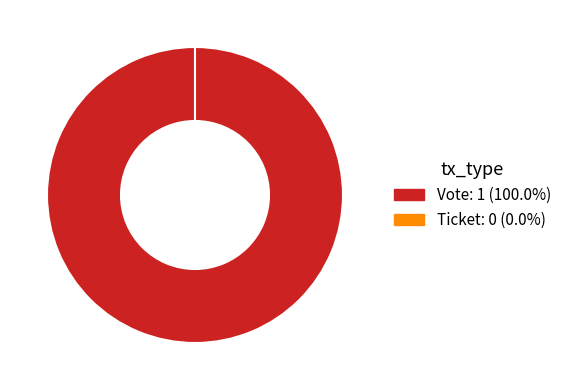

Which slice is the largest?

Vote